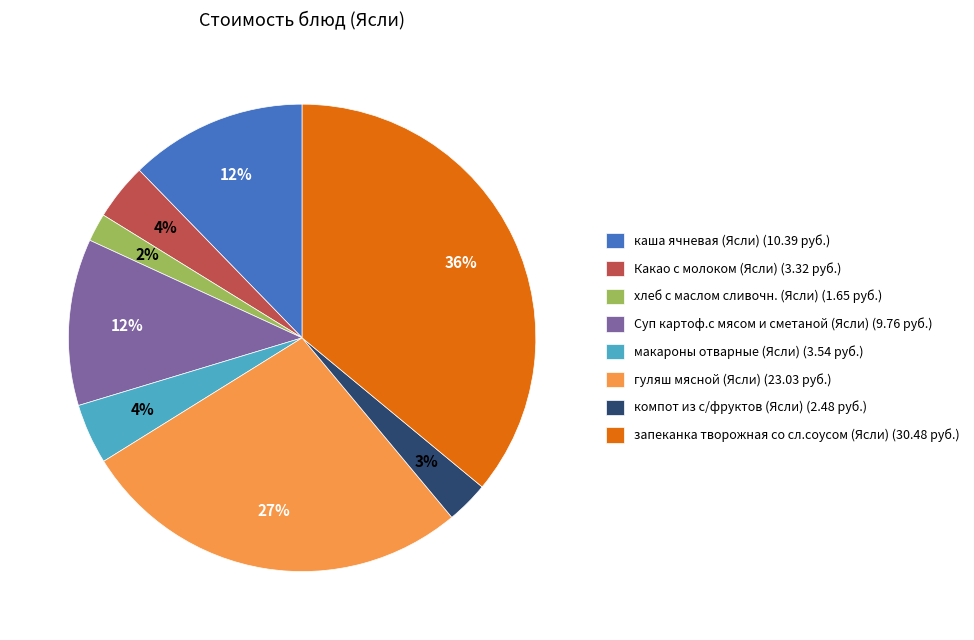

To the nearest percent, what is the difference between the гуляш мясной (Ясли) and каша ячневая (Ясли) slice percentages?

15%